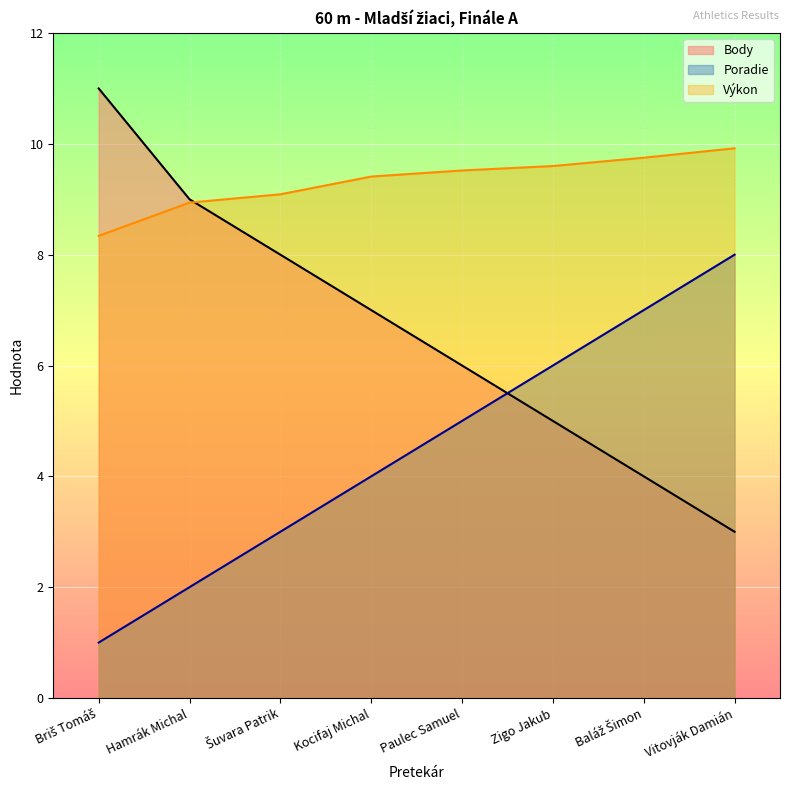

What is the difference between the highest and lowest values at Vitovják Damián?

6.9